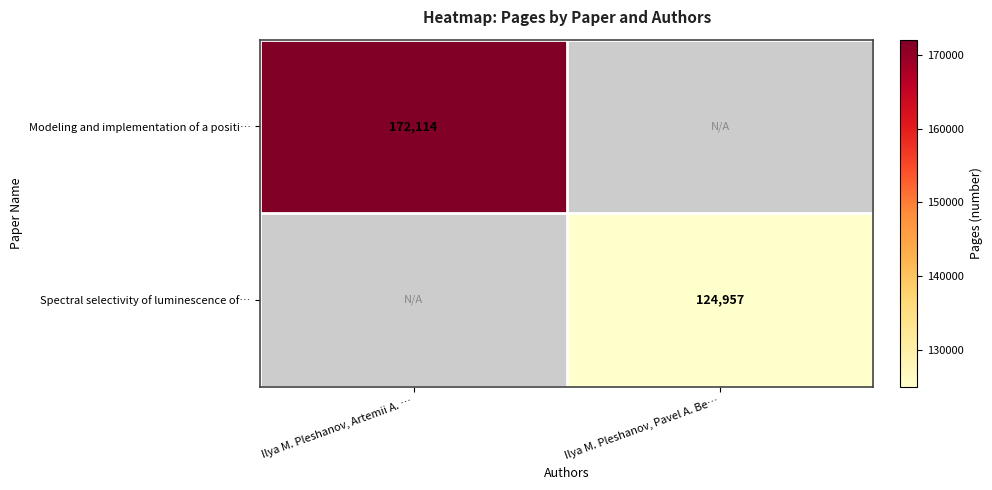

Is it true that Modeling and implementation of a positi… equals 87060 at Ilya M. Pleshanov, Artemii A. …?

False